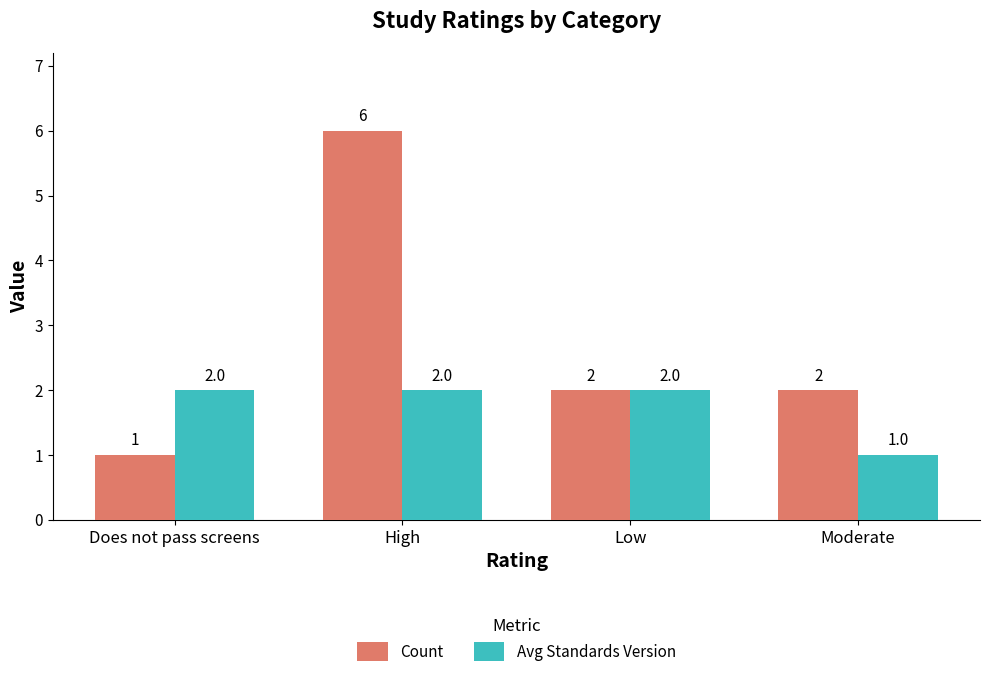

Which series has the largest range (max minus min)?

Count